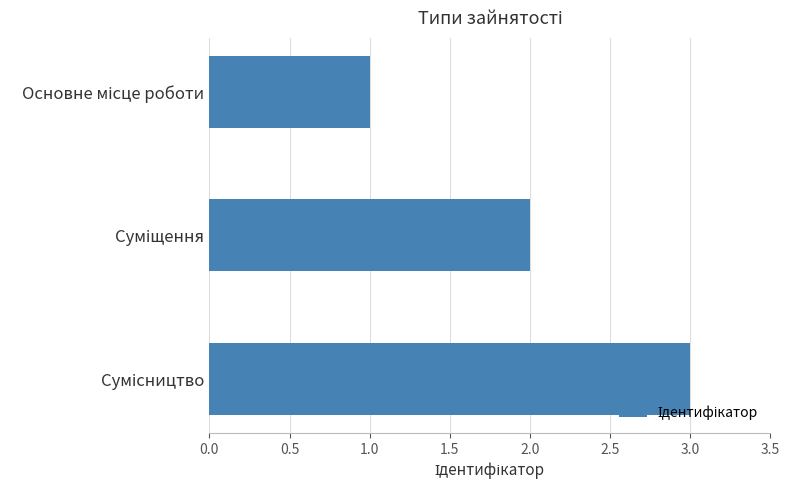

What is the maximum value shown in the chart?

3